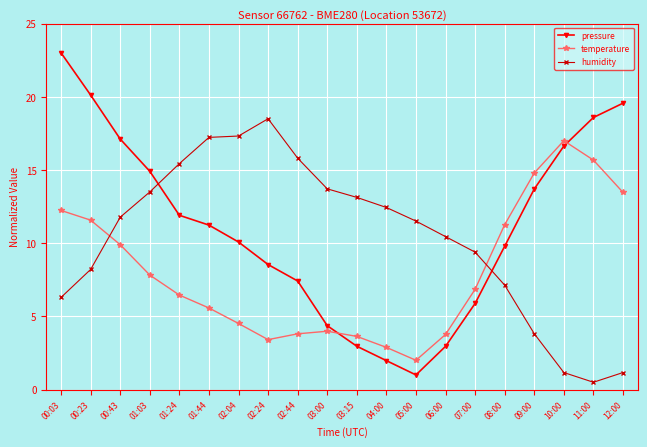

Which series ends up on top after the final intersection of humidity and pressure?

pressure